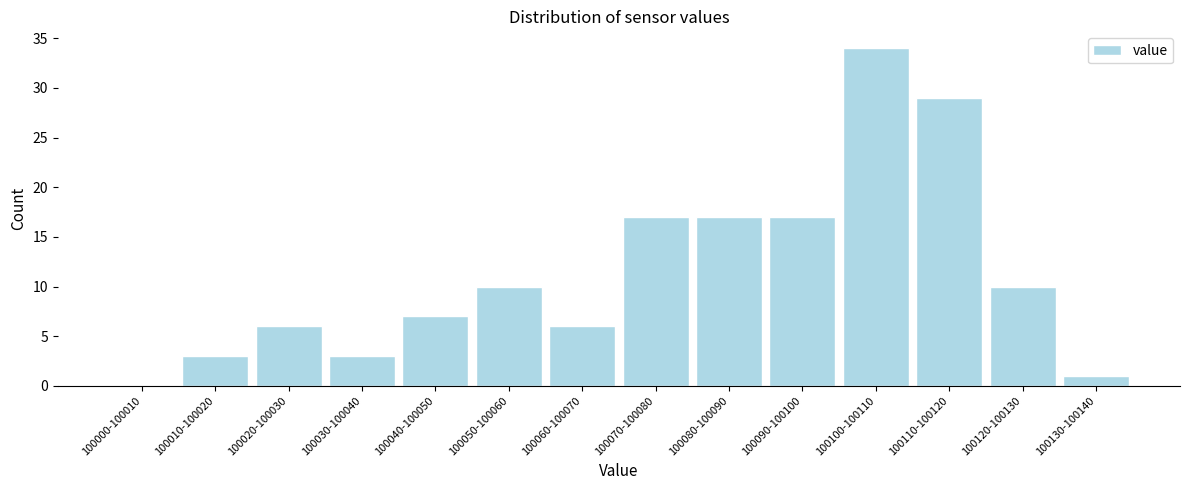

Reading right to left, extract all data points from this chart.

100130-100140=1	100120-100130=10	100110-100120=29	100100-100110=34	100090-100100=17	100080-100090=17	100070-100080=17	100060-100070=6	100050-100060=10	100040-100050=7	100030-100040=3	100020-100030=6	100010-100020=3	100000-100010=0